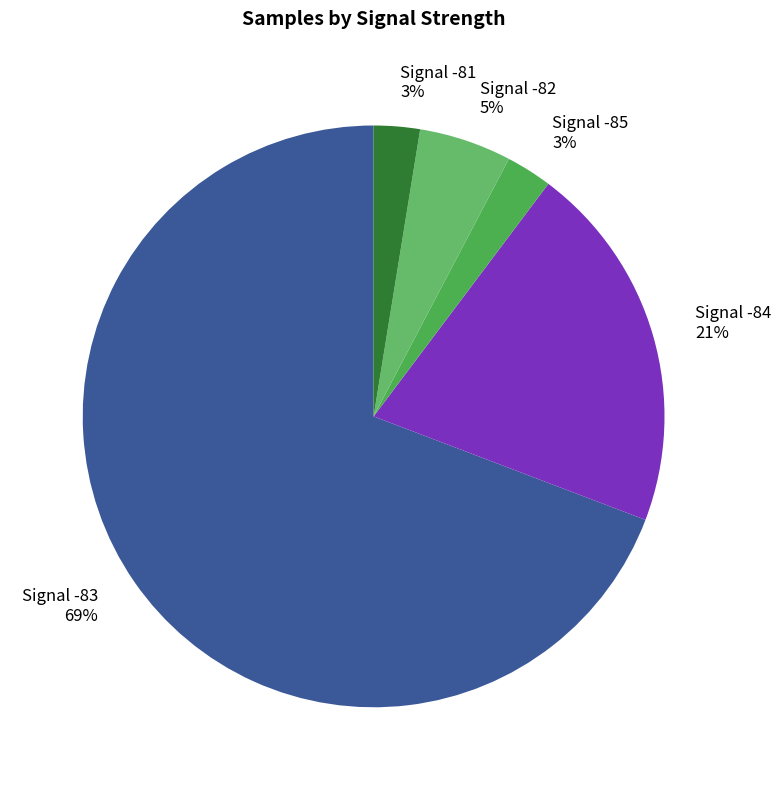

Is it true that Signal -83 69% is 82% of the pie?

False